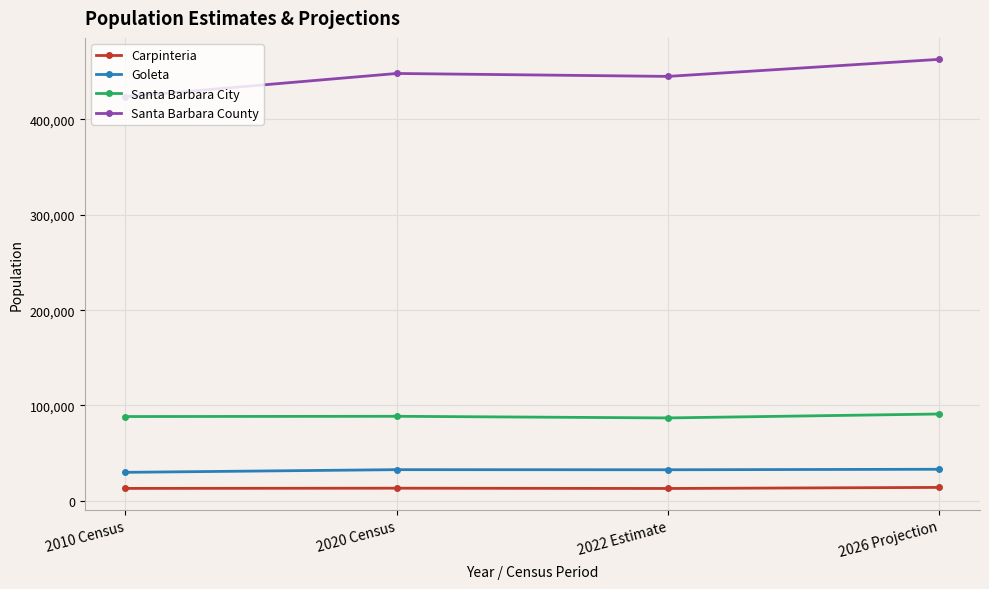

What is the difference between the second highest and minimum values in the Carpinteria series?

301